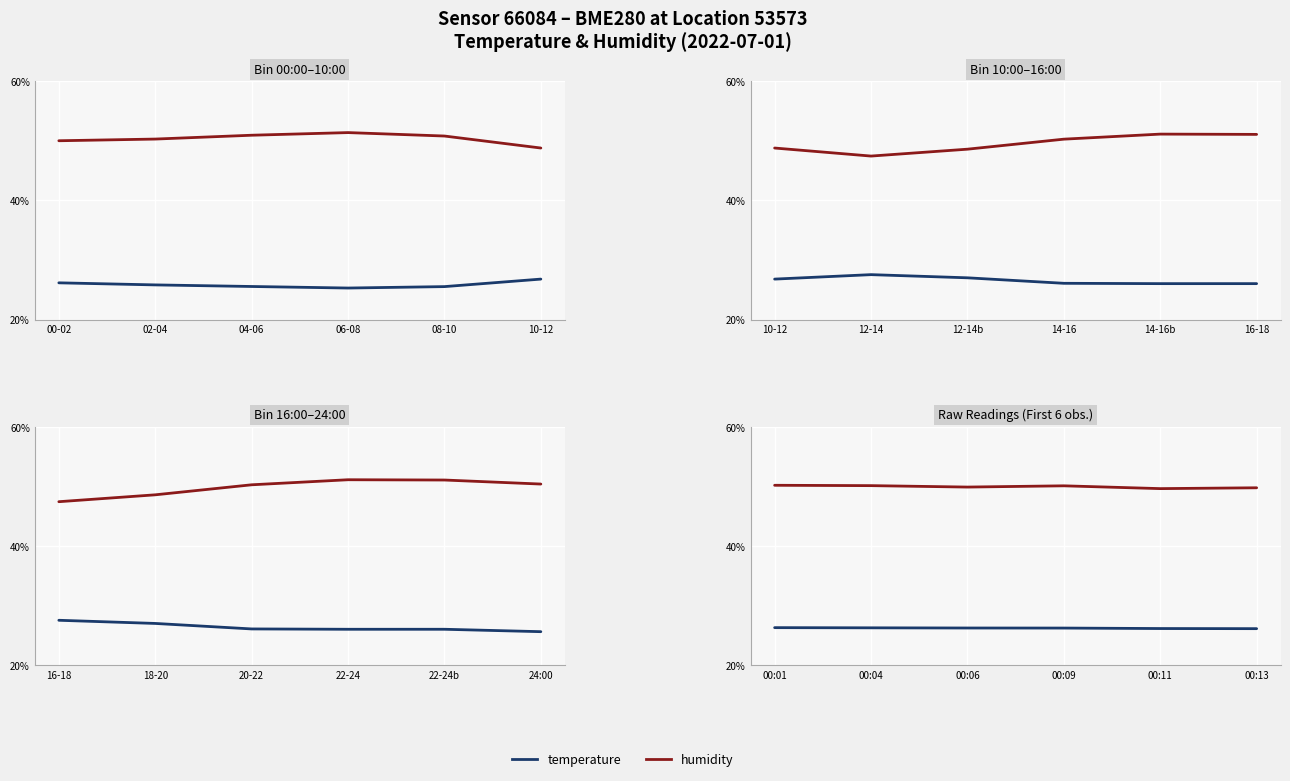

Count the temperature values in the range 26 to 27.

6